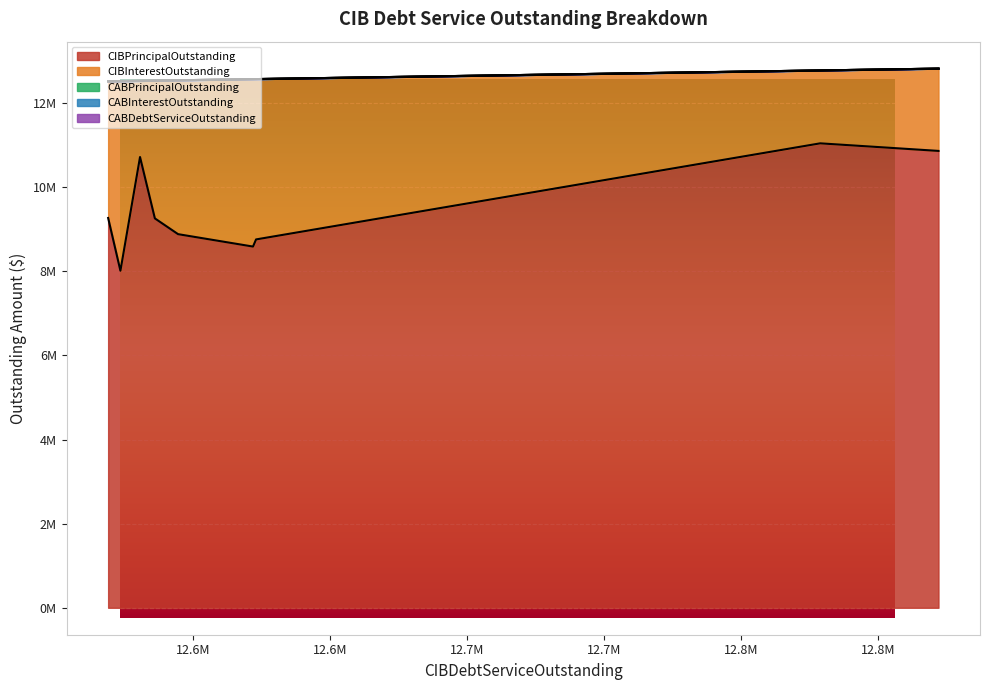

What is the minimum value for CIBPrincipalOutstanding?

8015000.0